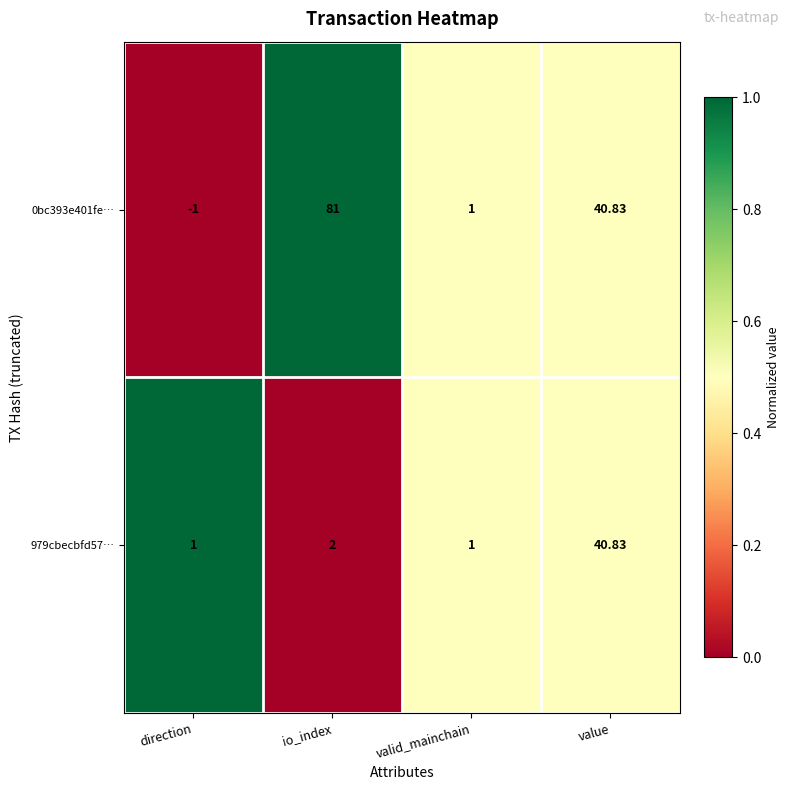

Where does the 0bc393e401fe… series first go above 40?

io_index